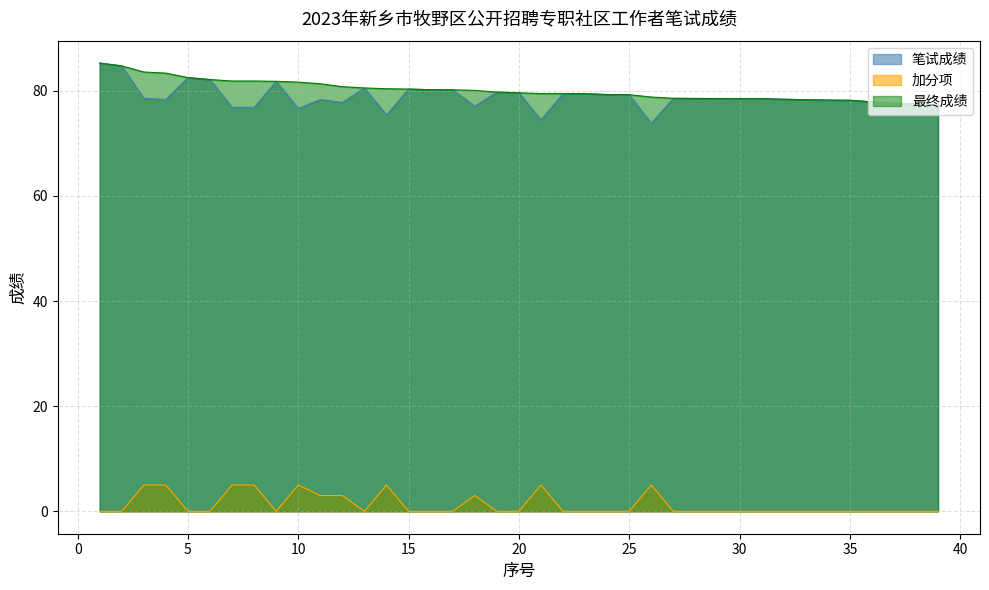

Does the chart display data point markers on the line(s)?

No